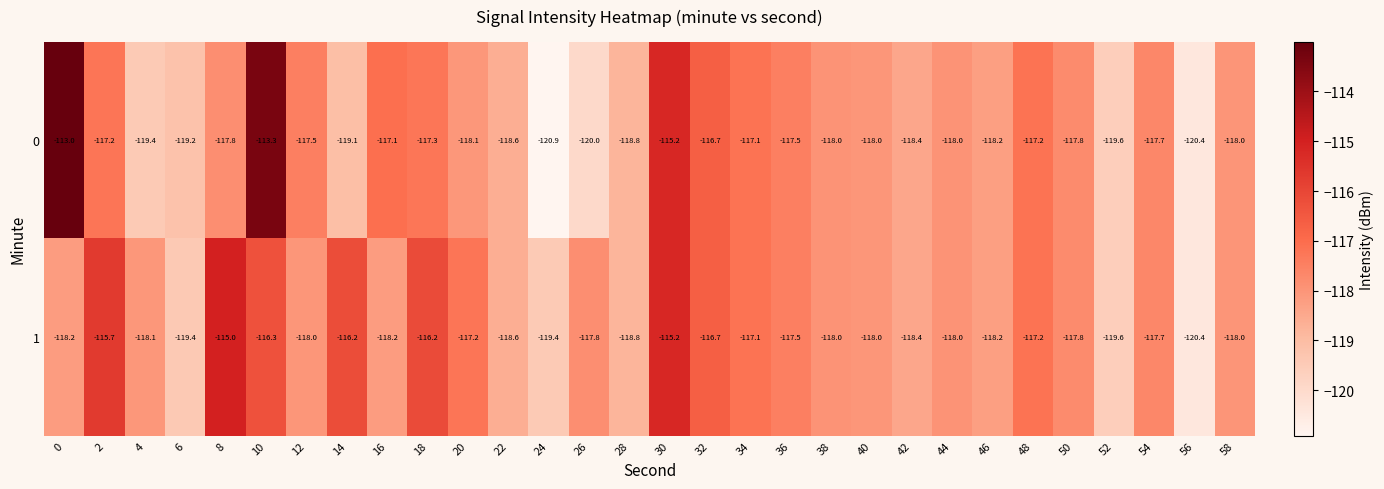

At which label does 1 reach its minimum?

56